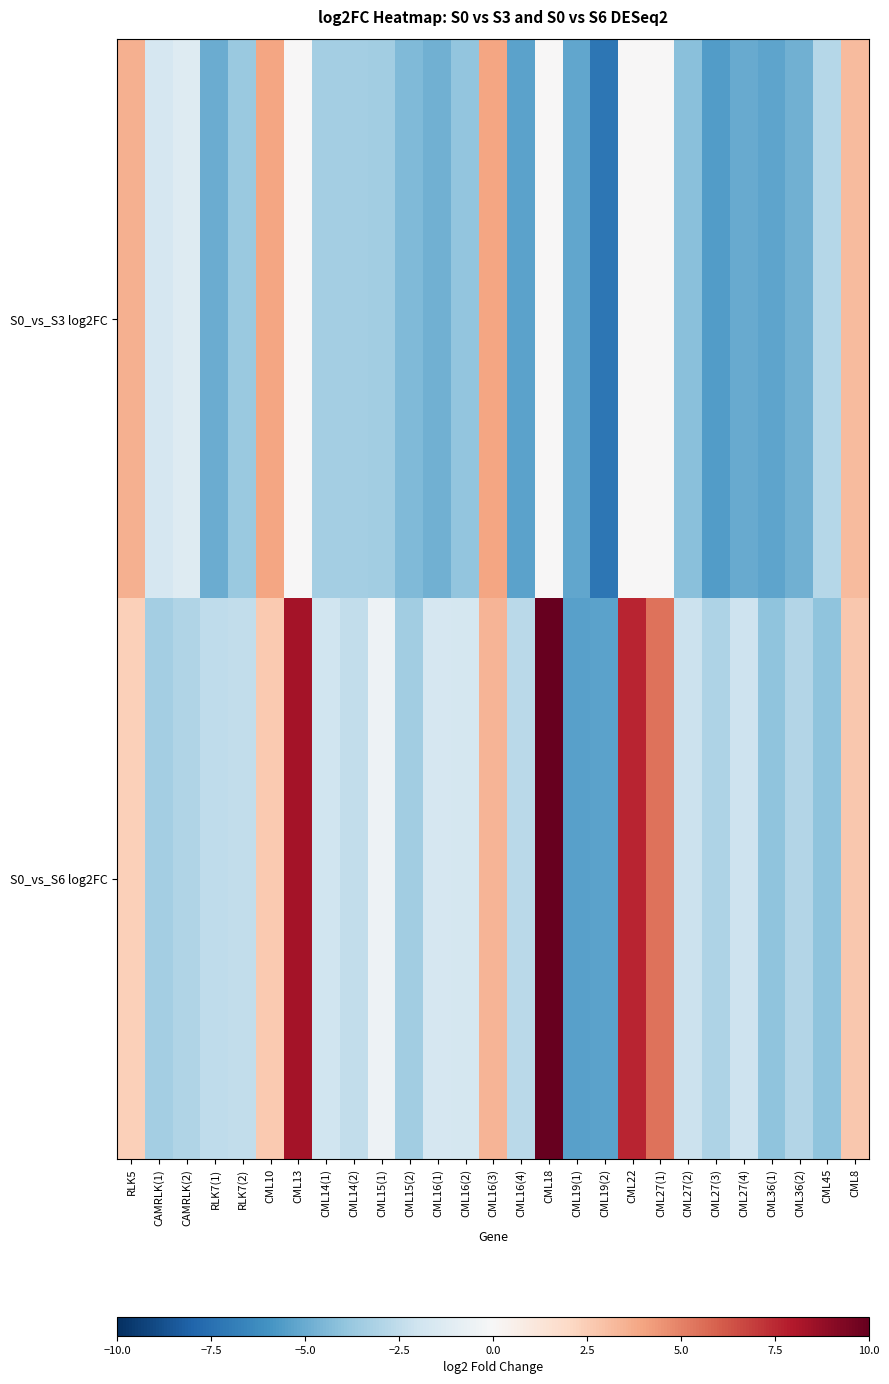

Reading left to right, what are all the values shown in this chart?

S0_vs_S3 log2FC: RLK5=3.6	CAMRLK(1)=-1.7	CAMRLK(2)=-1.3	RLK7(1)=-4.9	RLK7(2)=-3.7	CML10=3.9	CML13=0.0	CML14(1)=-3.4	CML14(2)=-3.4	CML15(1)=-3.4	CML15(2)=-4.4	CML16(1)=-4.8	CML16(2)=-3.9	CML16(3)=3.9	CML16(4)=-5.4	CML18=0.0	CML19(1)=-5.2	CML19(2)=-7.2	CML22=0.0	CML27(1)=0.0	CML27(2)=-4.2	CML27(3)=-5.6	CML27(4)=-5.1	CML36(1)=-5.3	CML36(2)=-4.8	CML45=-2.8	CML8=3.1
S0_vs_S6 log2FC: RLK5=2.3	CAMRLK(1)=-3.4	CAMRLK(2)=-3.0	RLK7(1)=-2.5	RLK7(2)=-2.5	CML10=2.6	CML13=8.3	CML14(1)=-2.0	CML14(2)=-2.5	CML15(1)=-0.5	CML15(2)=-3.5	CML16(1)=-1.7	CML16(2)=-1.7	CML16(3)=3.4	CML16(4)=-2.7	CML18=10.6	CML19(1)=-5.4	CML19(2)=-5.4	CML22=7.6	CML27(1)=5.4	CML27(2)=-2.2	CML27(3)=-3.1	CML27(4)=-2.1	CML36(1)=-4.0	CML36(2)=-3.0	CML45=-4.0	CML8=2.7